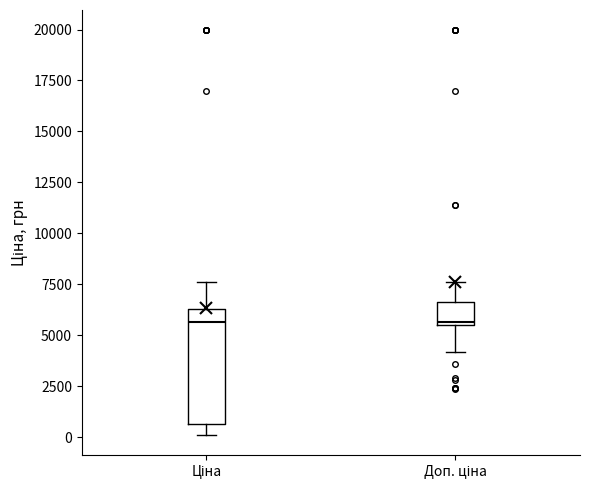

Reading left to right, read every box against the y-axis: the position of its median line, the range the box covers, and the ends of its whiskers. The values are not printed on the chart, so give them approximately, as read against the axis.

Ціна: median 5500, box 500 to 6500, whiskers 0 to 7500
Доп. ціна: median 5500 (just above the box's lower edge), box 5500 to 6500, whiskers 4000 to 7500